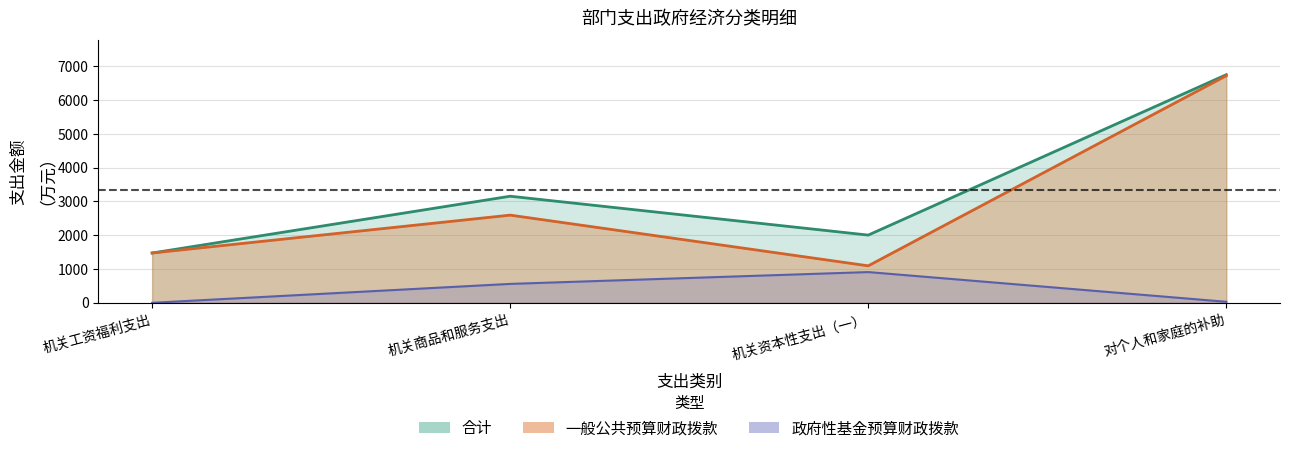

What is the value of the 一般公共预算财政拨款 point at the 2nd from the left?

2595.9